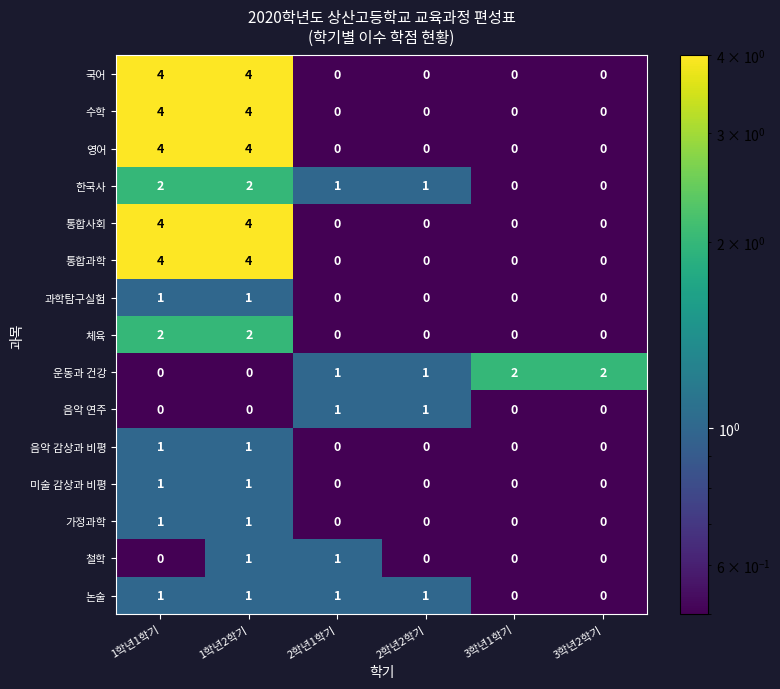

What is the spread (max minus min) of values at 1학년1학기?

4